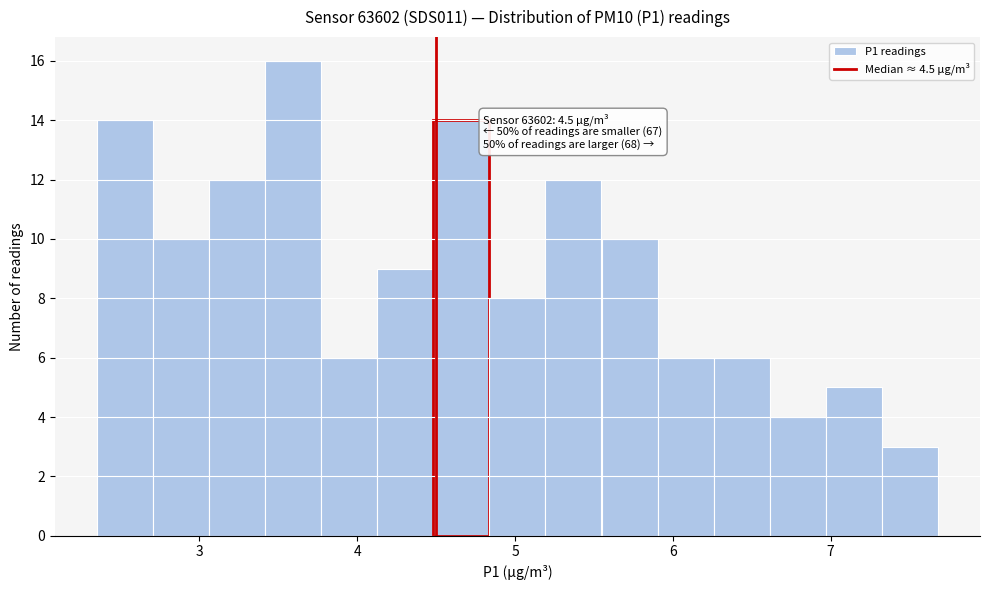

Around what value on the x-axis is the tallest bar? Give the approximate position of its centre, as read against the axis.

3.6